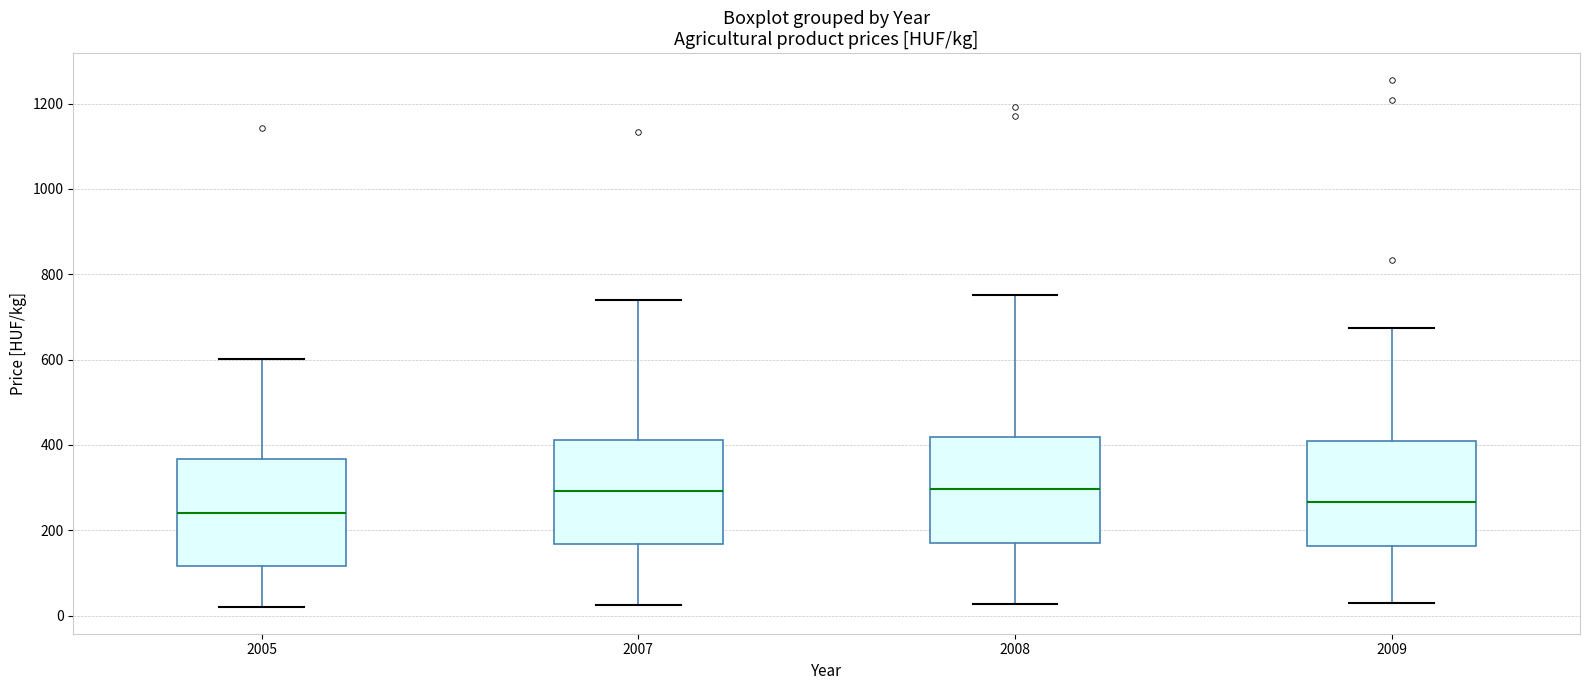

Reading left to right, read every box against the y-axis: the position of its median line, the range the box covers, and the ends of its whiskers. The values are not printed on the chart, so give them approximately, as read against the axis.

2005: median 240, box 120 to 360, whiskers 20 to 600
2007: median 300, box 160 to 420, whiskers 20 to 740
2008: median 300, box 160 to 420, whiskers 20 to 760
2009: median 260, box 160 to 400, whiskers 20 to 680